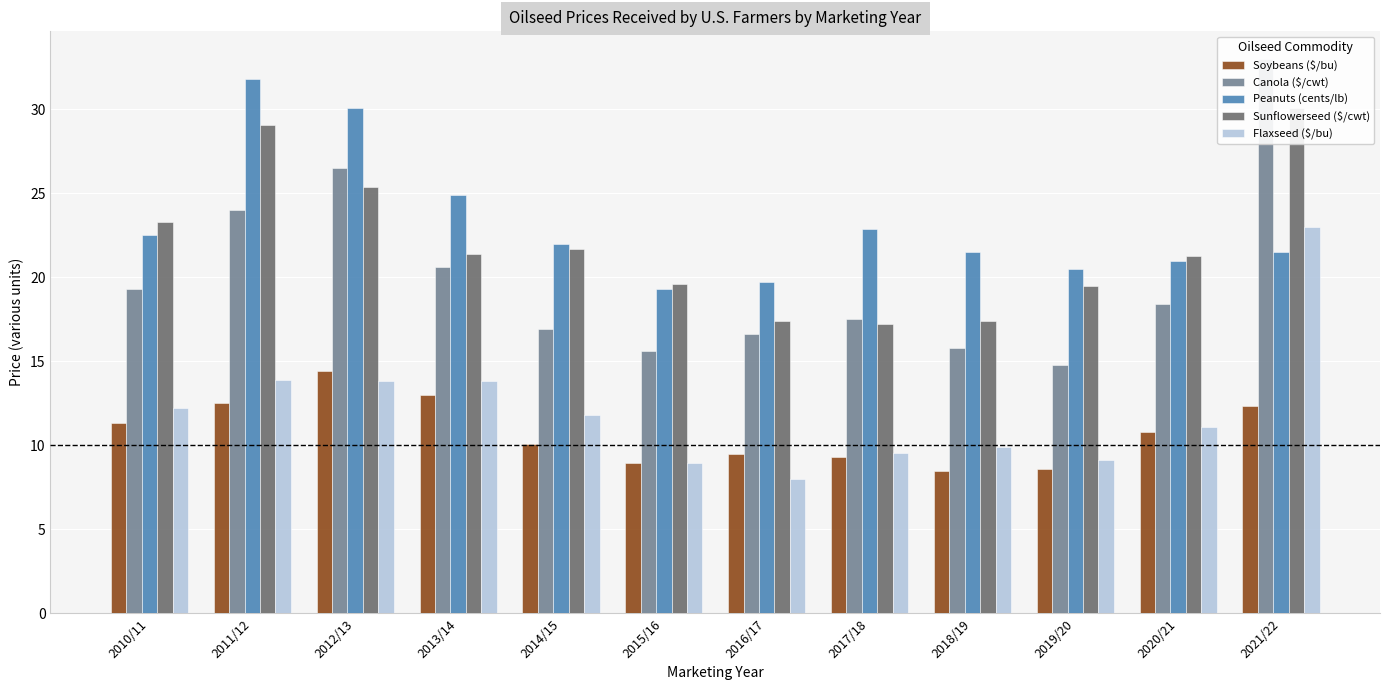

Does the chart contain any negative values?

No